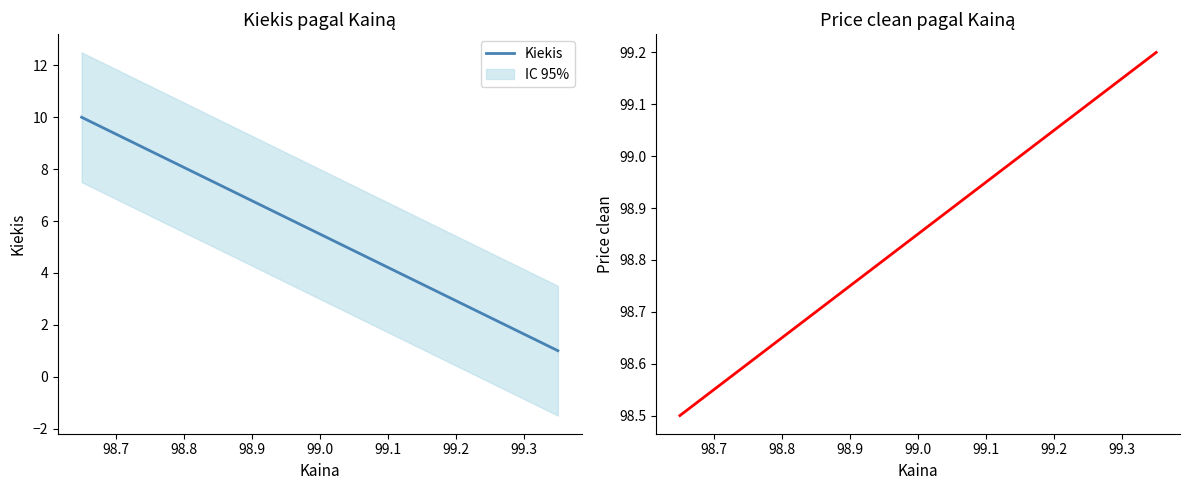

What is the value of the Price clean point at the 3rd from the left?

99.2